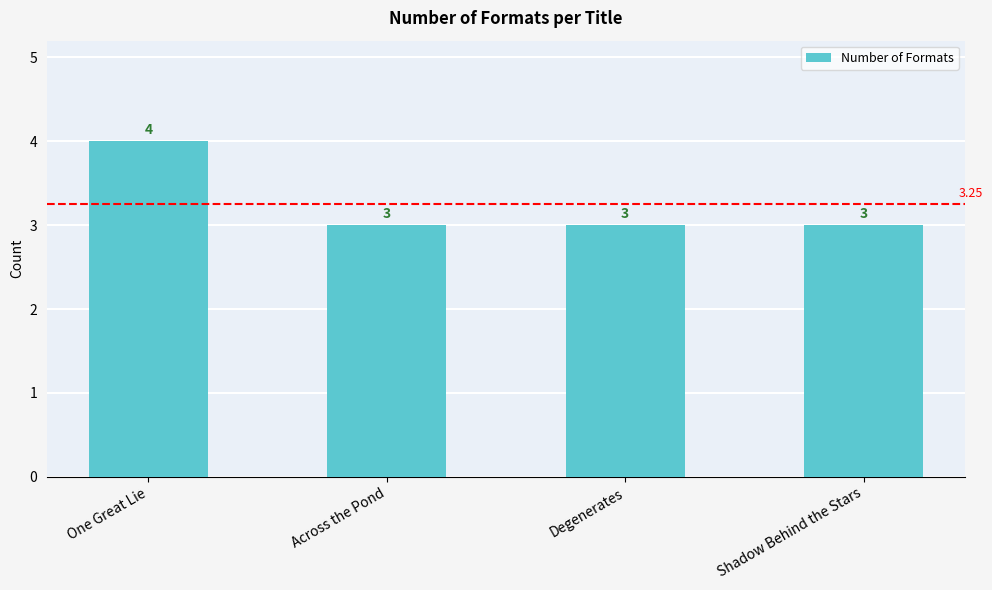

How many categories are shown in the chart?

4